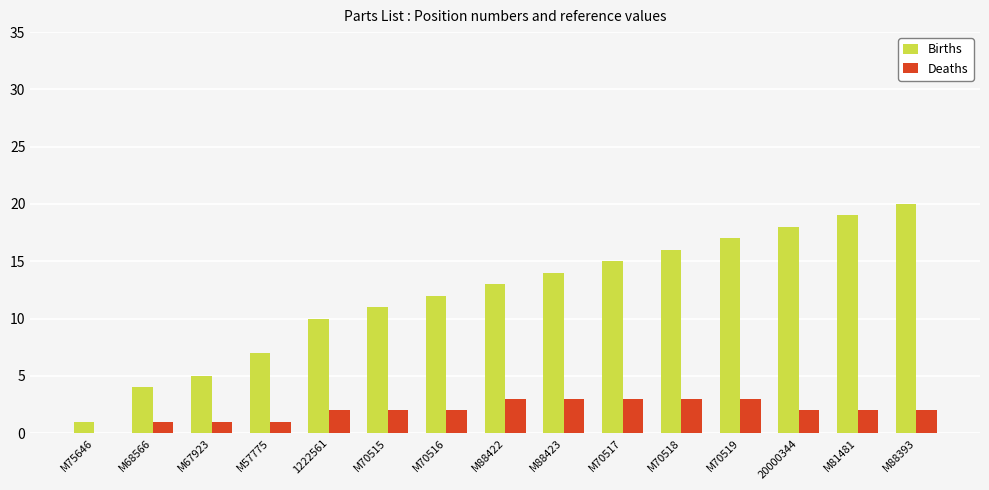

Which series has the largest range (max minus min)?

Births